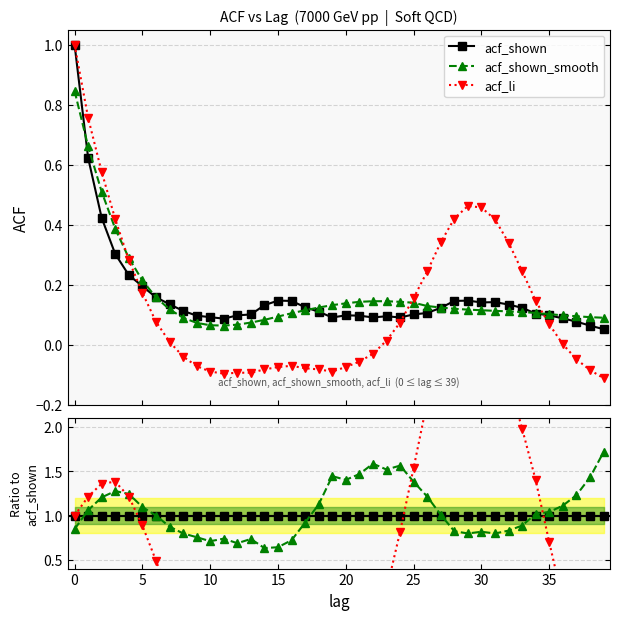

At 5, list the series in order from smallest to largest.

acf_li, acf_shown, acf_shown_smooth